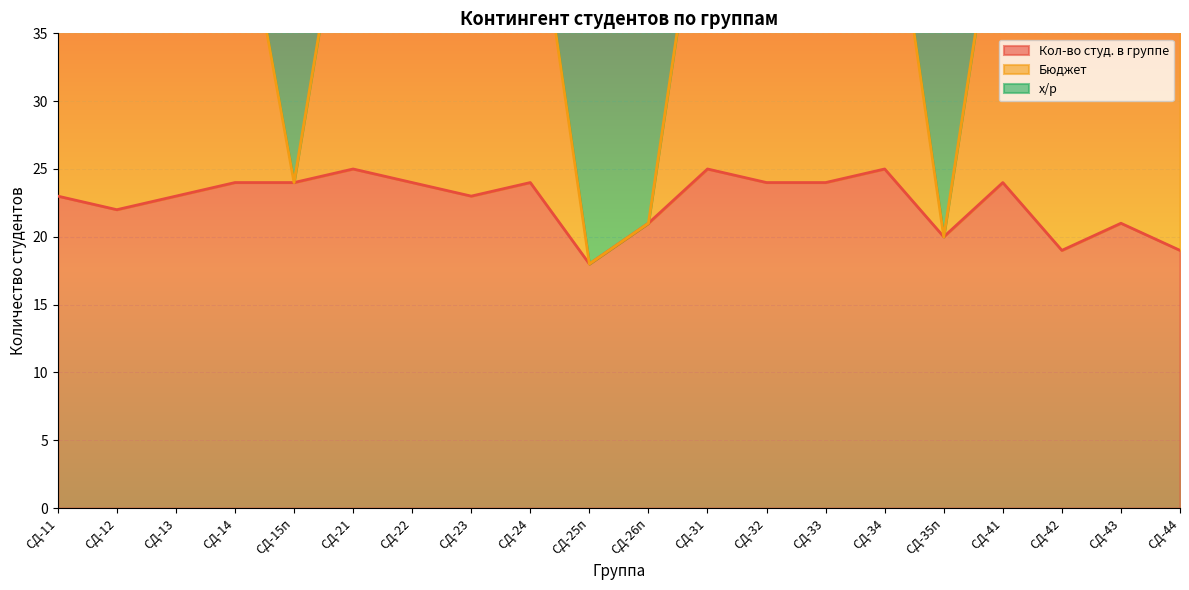

What is the spread (max minus min) of values at СД-11?

23